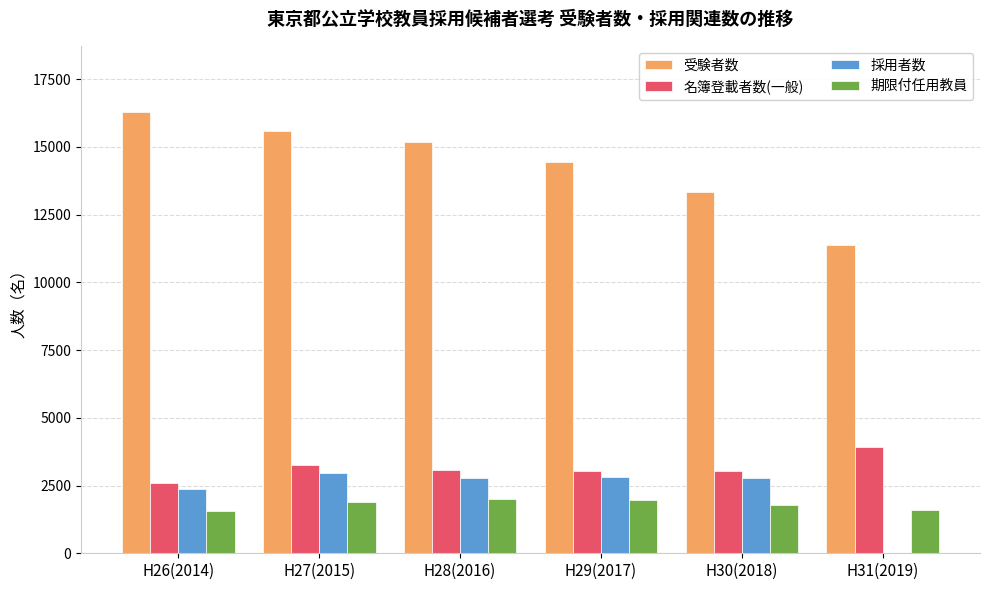

What is the greatest value displayed?

16284